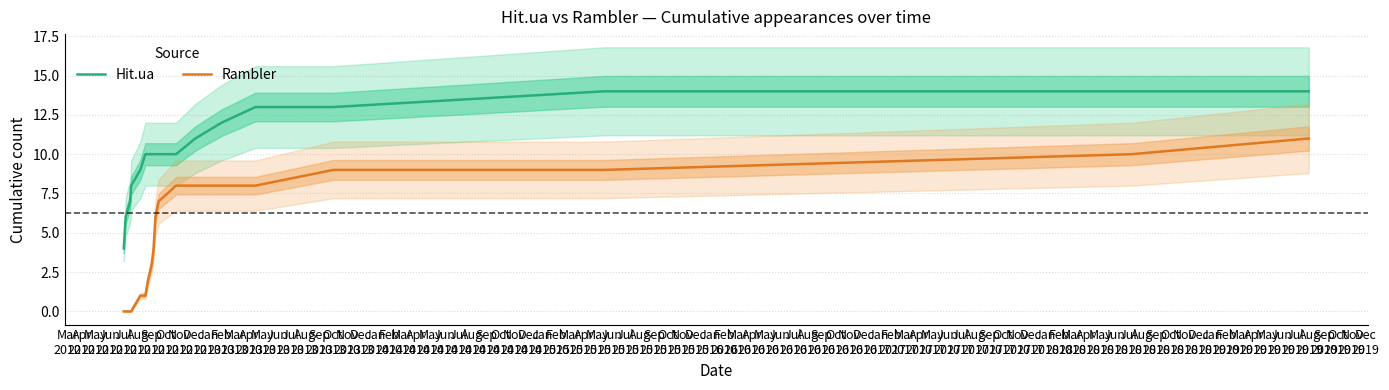

True or false: Hit.ua and Rambler intersect in this chart.

False